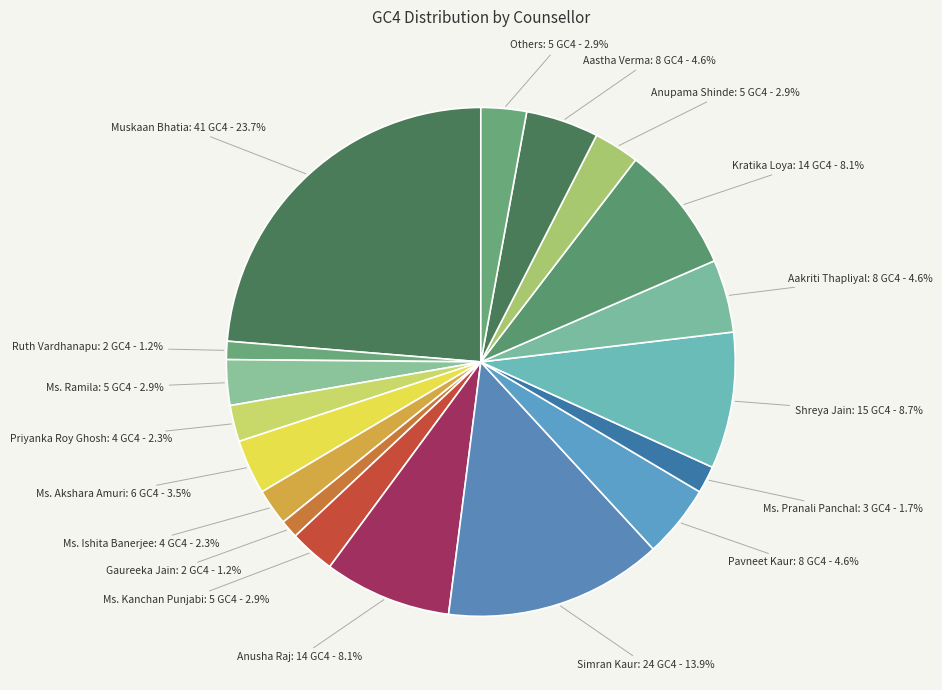

Is there any slice that represents more than half of the pie?

No